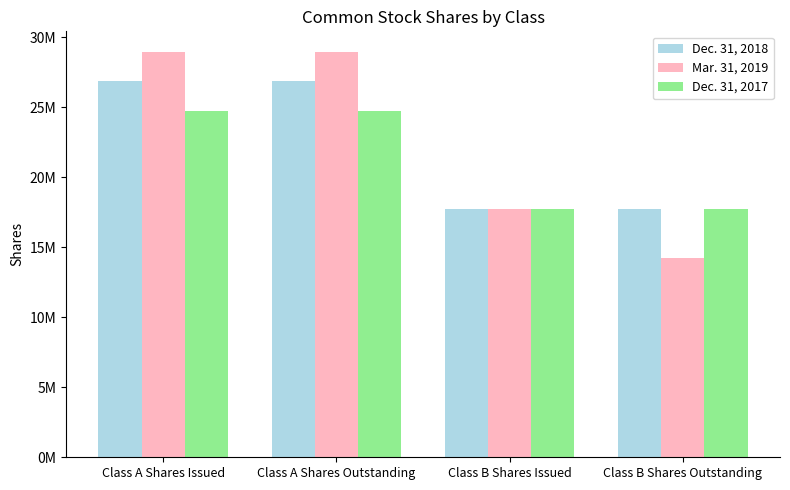

What position from the left is Class A Shares Outstanding?

2